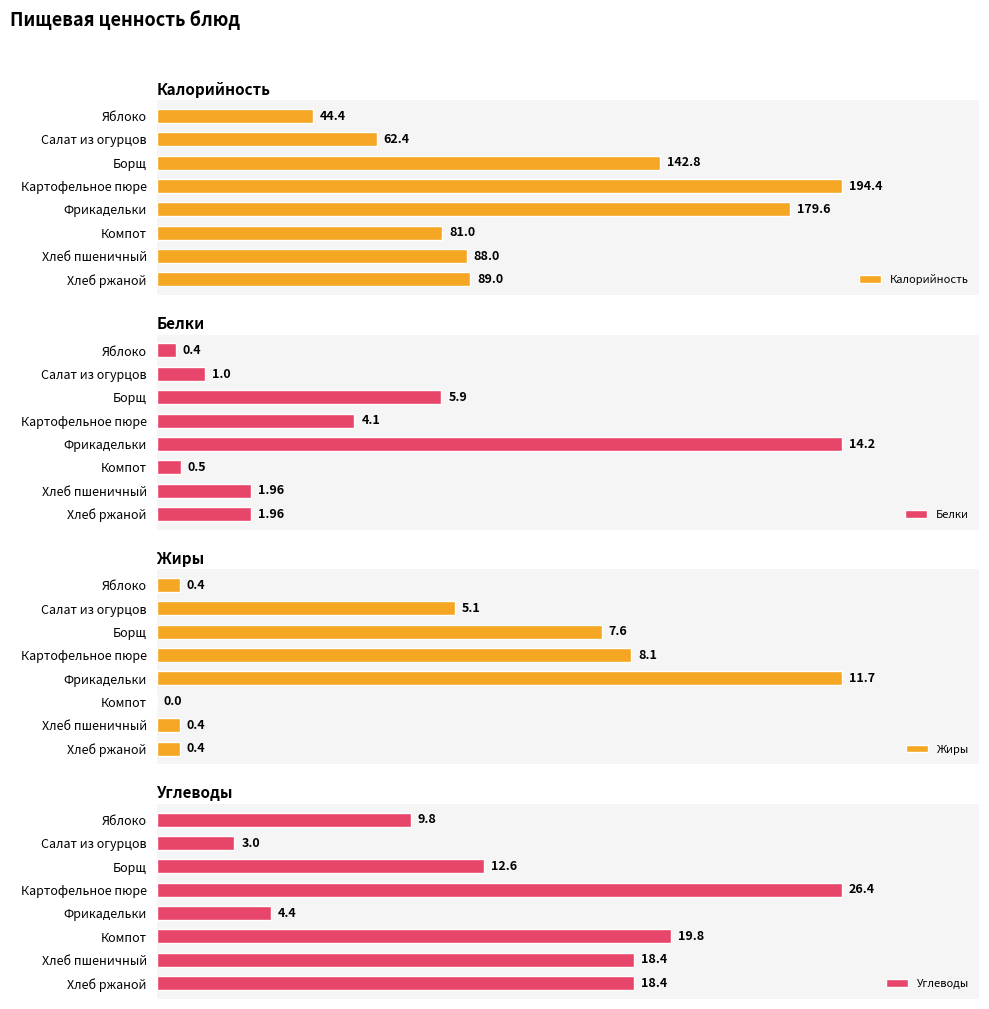

What is the maximum value for Жиры?

11.7